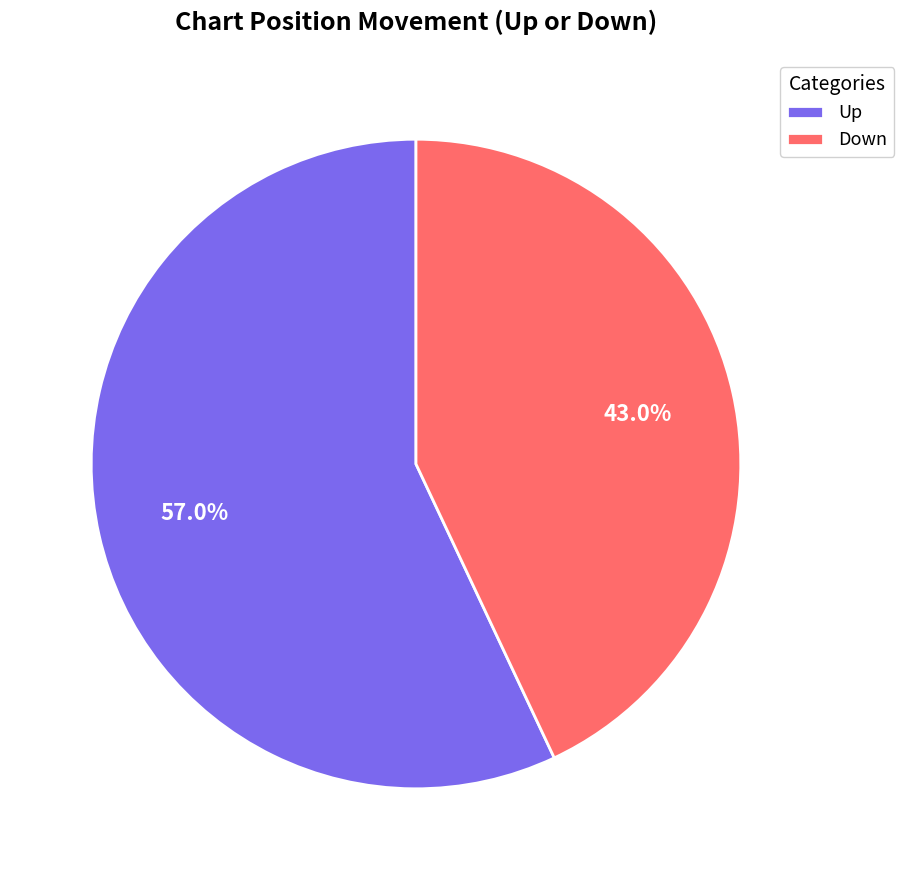

What is the majority slice?

Up